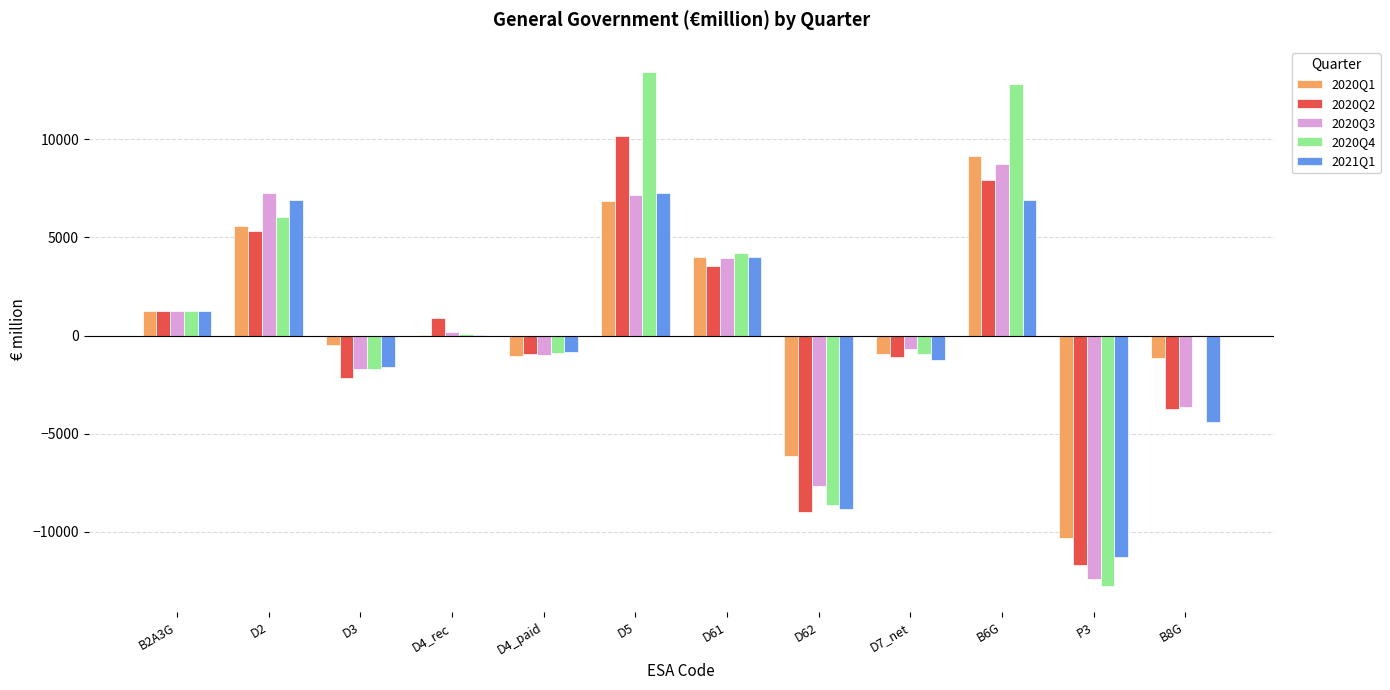

What is the sum of all 2020Q1 values?

6904.3